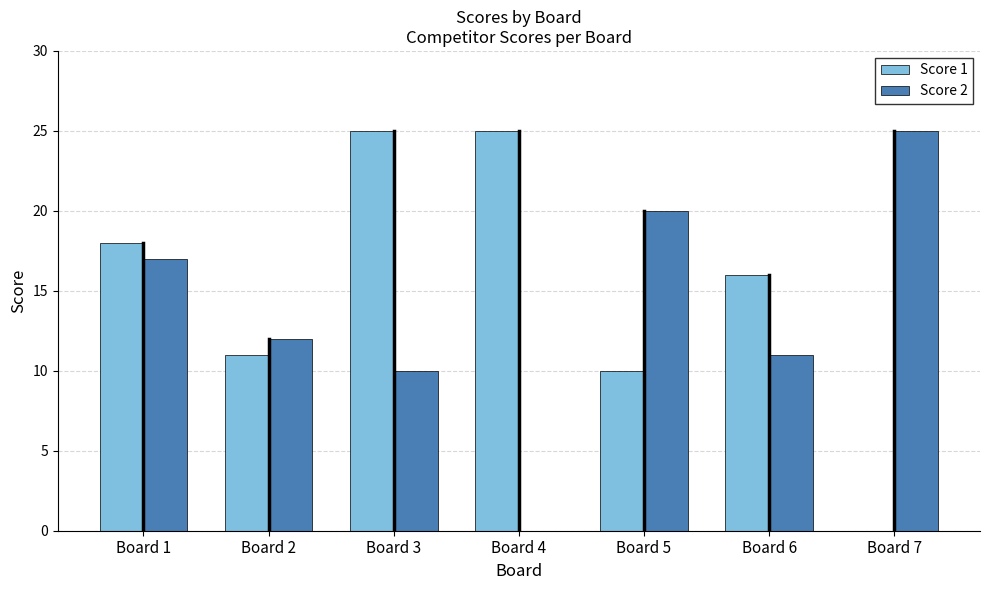

Is the value of Score 1 at Board 2 greater than the value of Score 2 at Board 2?

No